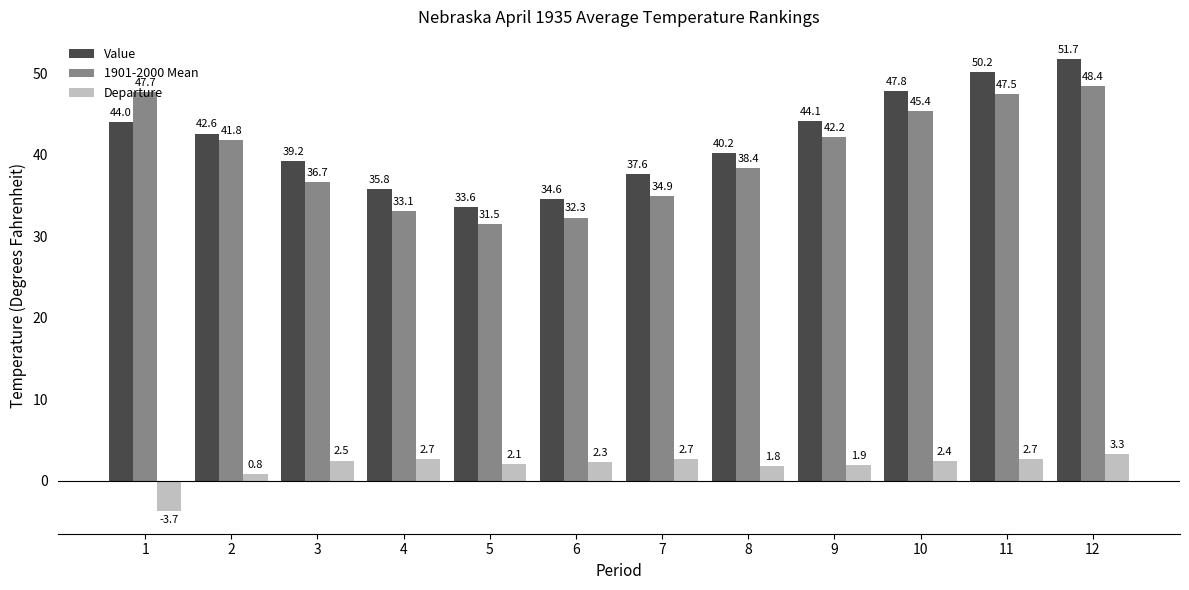

What are all the series names shown in the legend?

Value, 1901-2000 Mean, Departure